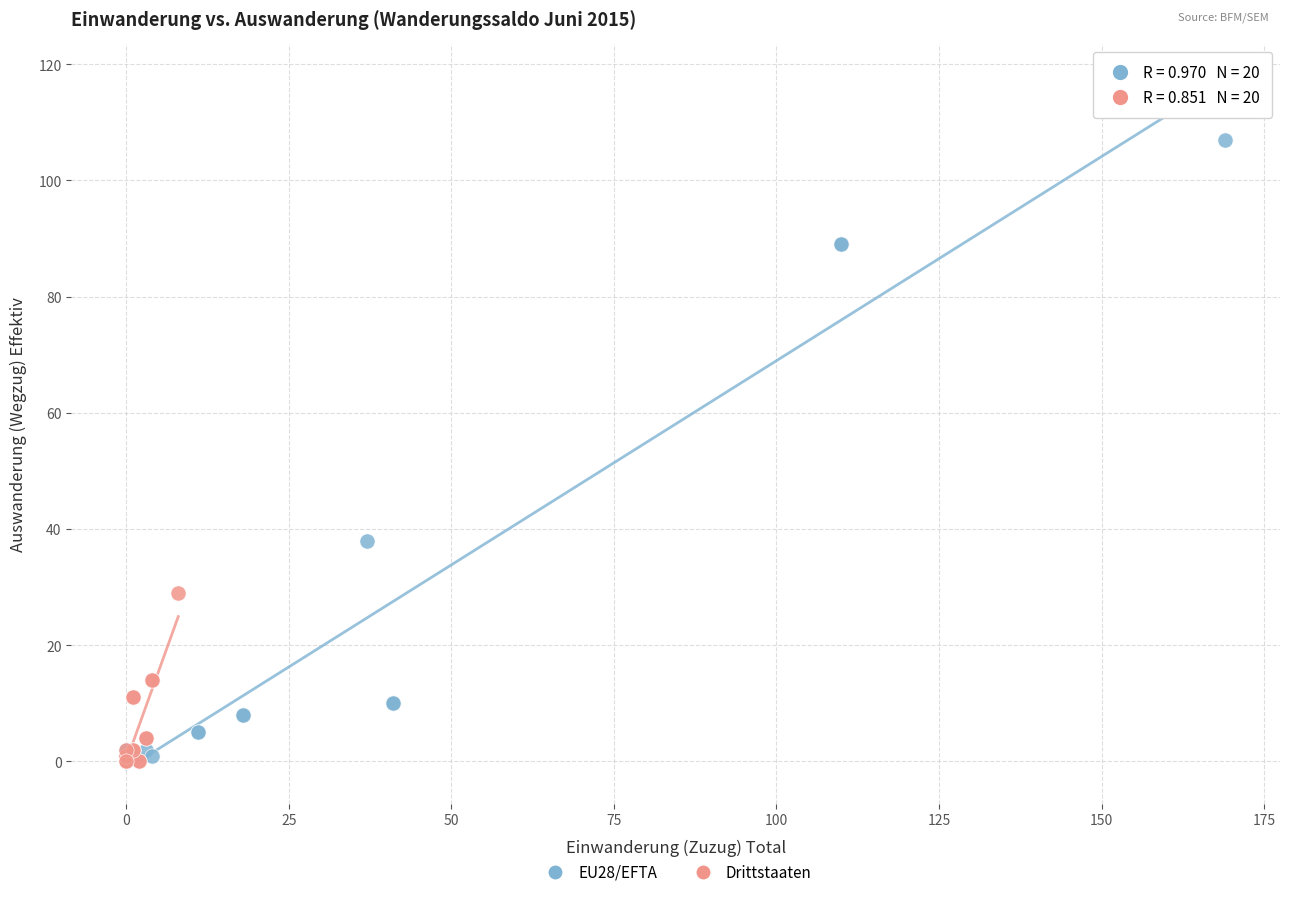

Which series has the widest spread of Y values?

EU28/EFTA